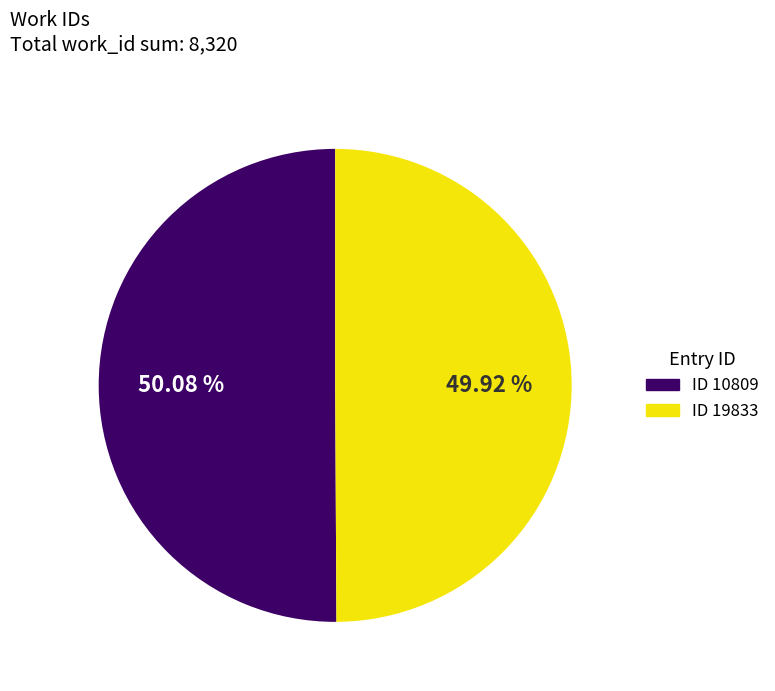

To the nearest percent, what is the average slice percentage?

50%